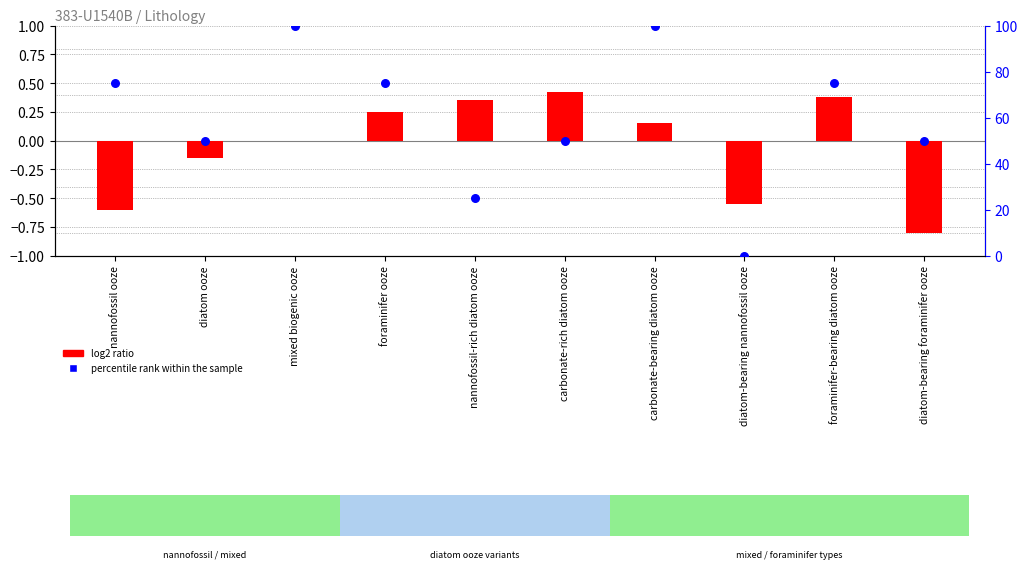

What is the total value across all series at nannofossil-rich diatom ooze?

25.4